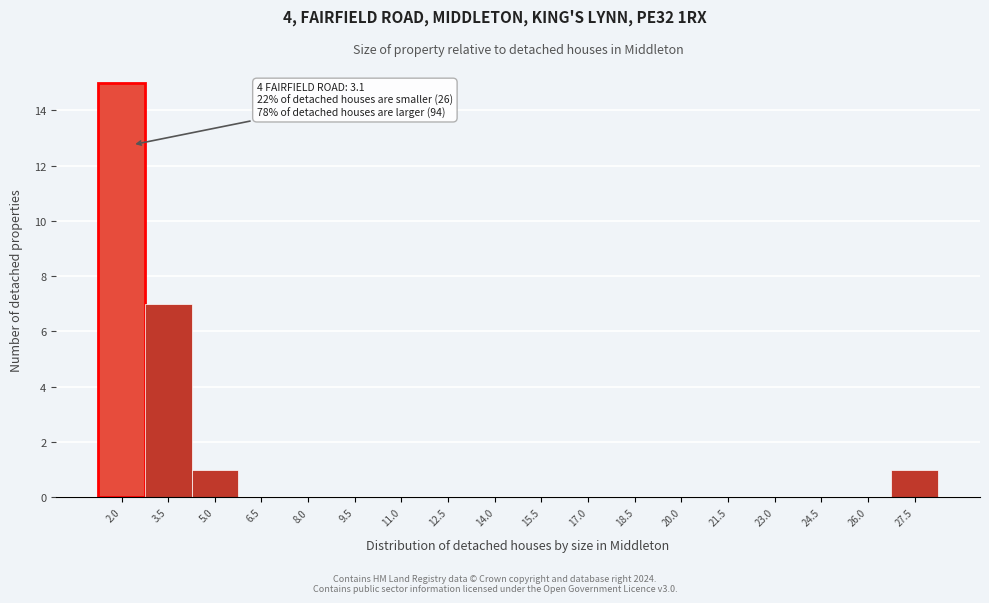

Reading right to left, extract all data points from this chart.

27.5=1	26.0=0	24.5=0	23.0=0	21.5=0	20.0=0	18.5=0	17.0=0	15.5=0	14.0=0	12.5=0	11.0=0	9.5=0	8.0=0	6.5=0	5.0=1	3.5=7	2.0=15